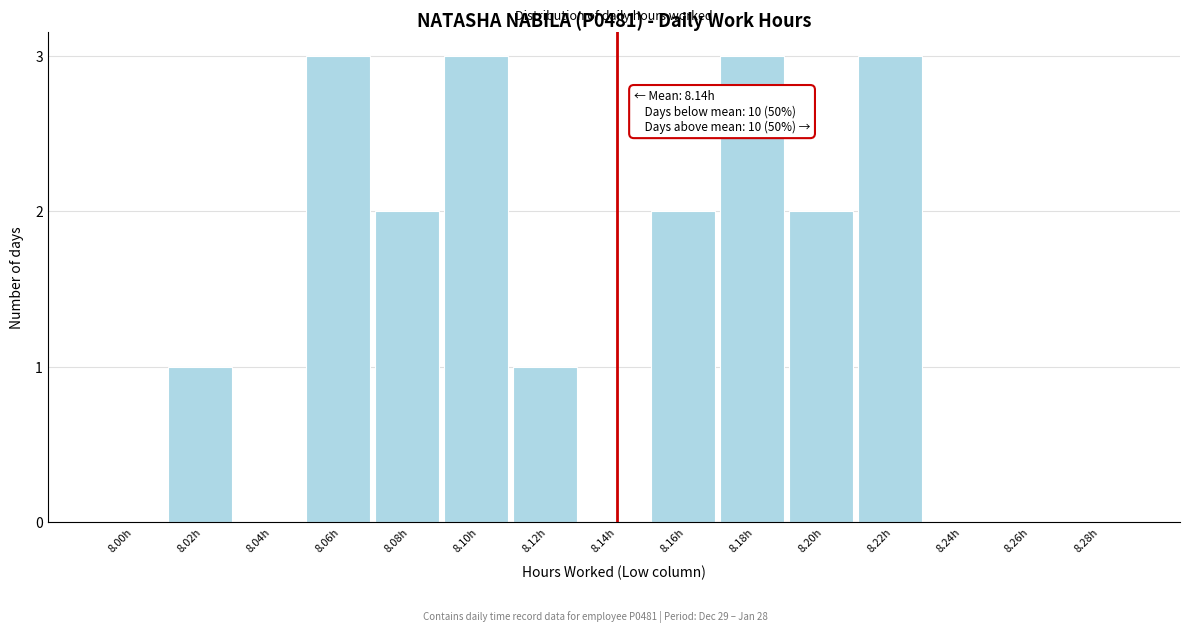

Reading left to right, transcribe all the data shown in this chart.

8.00h=0	8.02h=1	8.04h=0	8.06h=3	8.08h=2	8.10h=3	8.12h=1	8.14h=0	8.16h=2	8.18h=3	8.20h=2	8.22h=3	8.24h=0	8.26h=0	8.28h=0